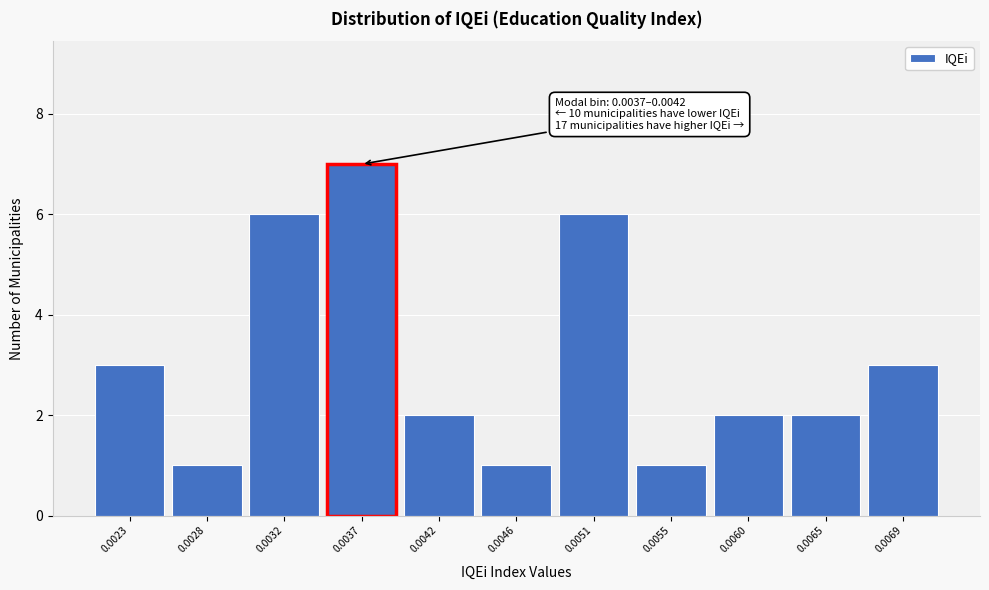

Reading left to right, list all the values displayed in this chart.

0.0023=3	0.0028=1	0.0032=6	0.0037=7	0.0042=2	0.0046=1	0.0051=6	0.0055=1	0.0060=2	0.0065=2	0.0069=3